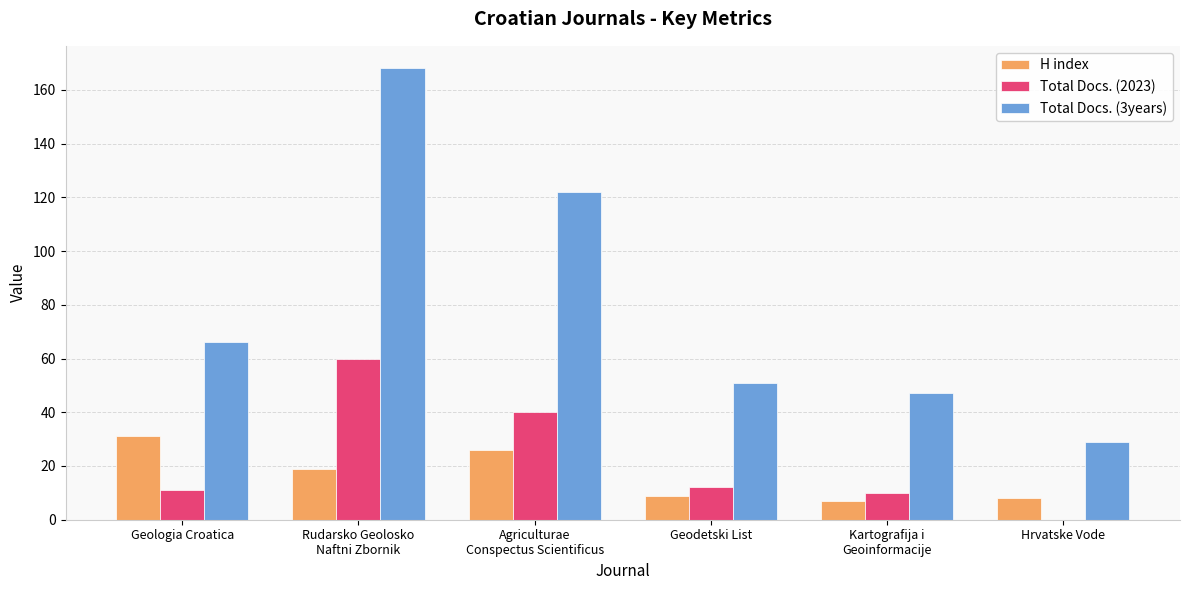

What is the approximate value of Total Docs. (3years) at Geodetski List?

51